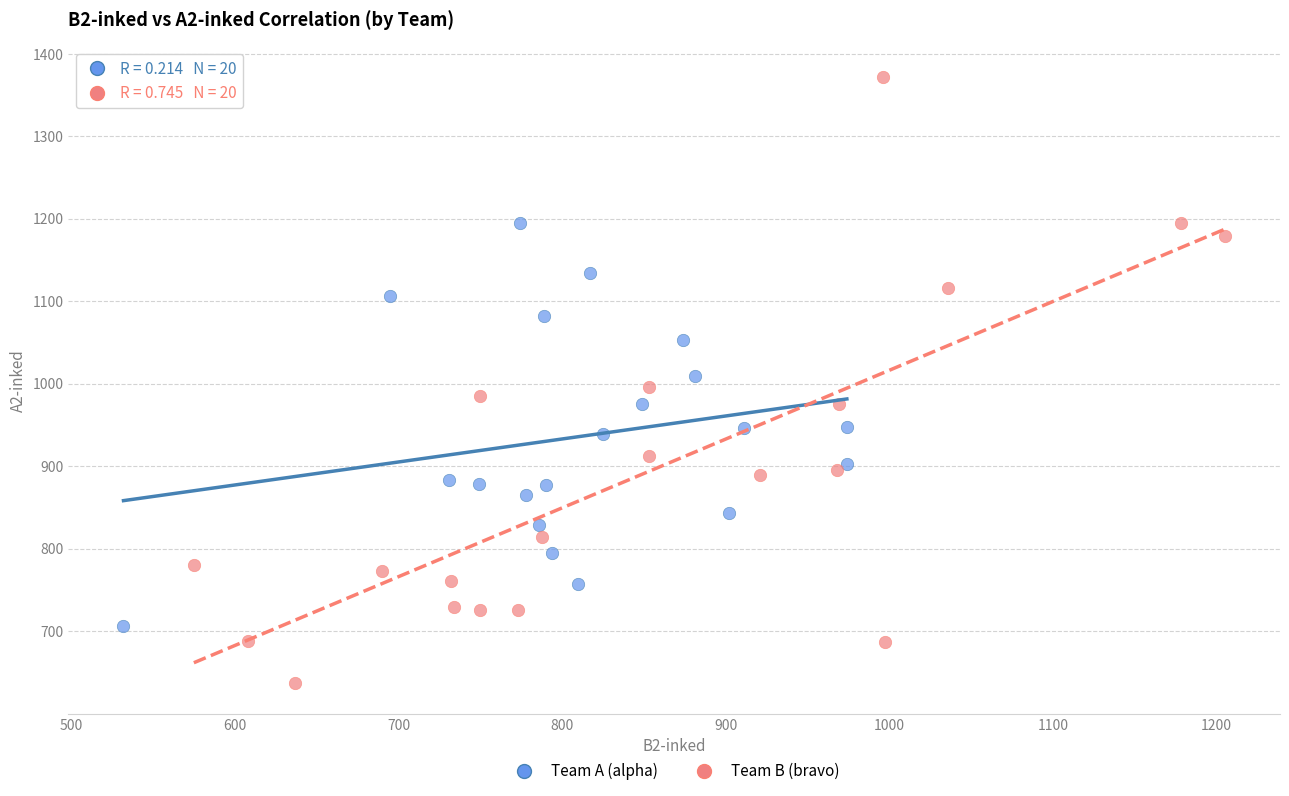

Which series contains the lowest Y value?

Team B (bravo)